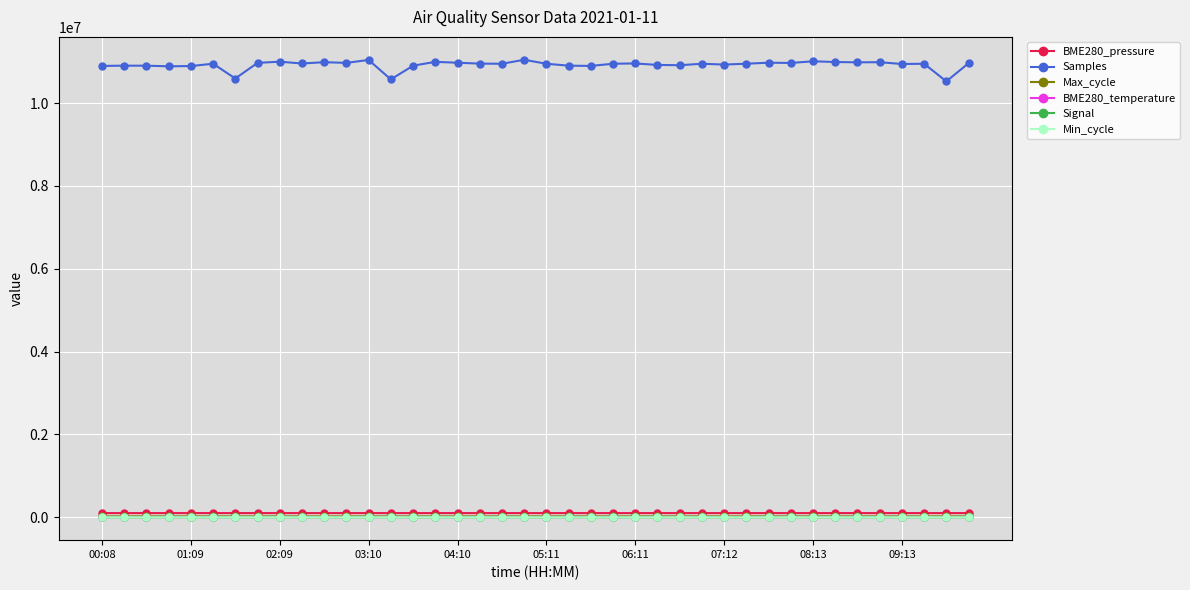

Which series has the widest spread of values?

Samples